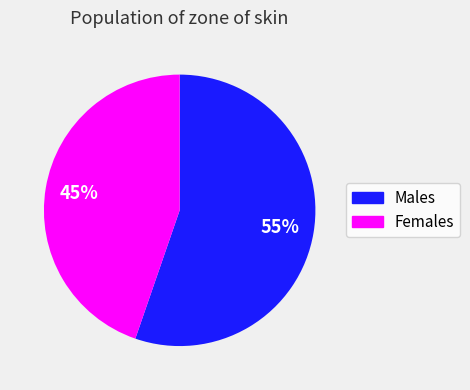

How many segments does this pie chart have?

2